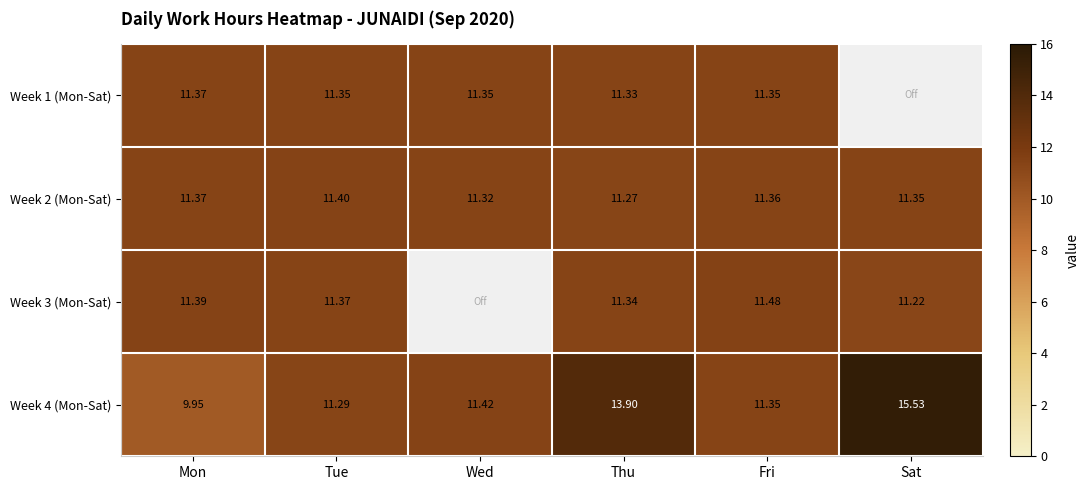

Where is Week 4 (Mon-Sat) nearest to the value 12?

Wed